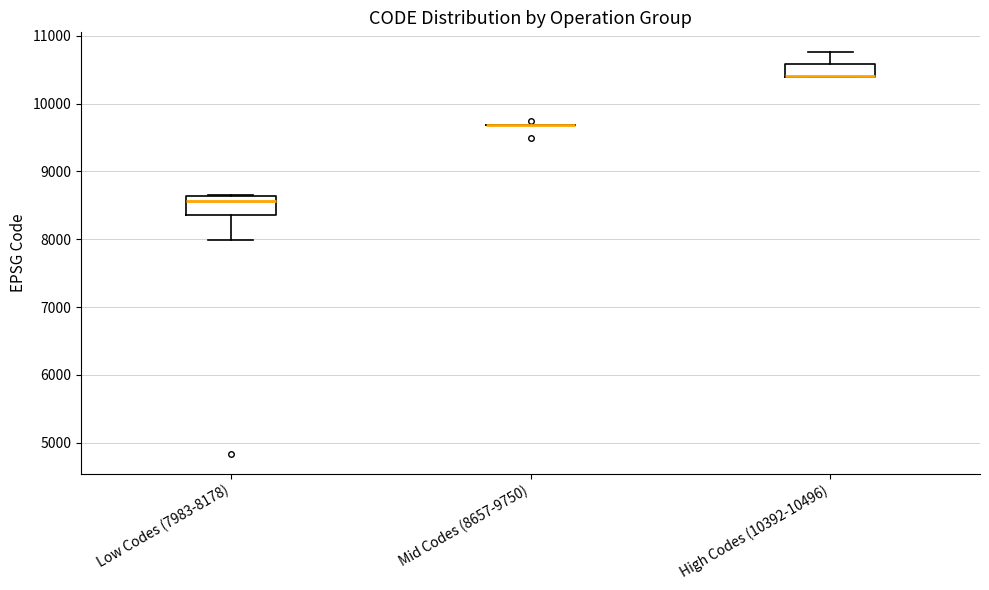

Where does the lower whisker of the box for Low Codes (7983-8178) end on the y-axis? The values are not printed on the chart, so give them approximately, as read against the axis.

8000